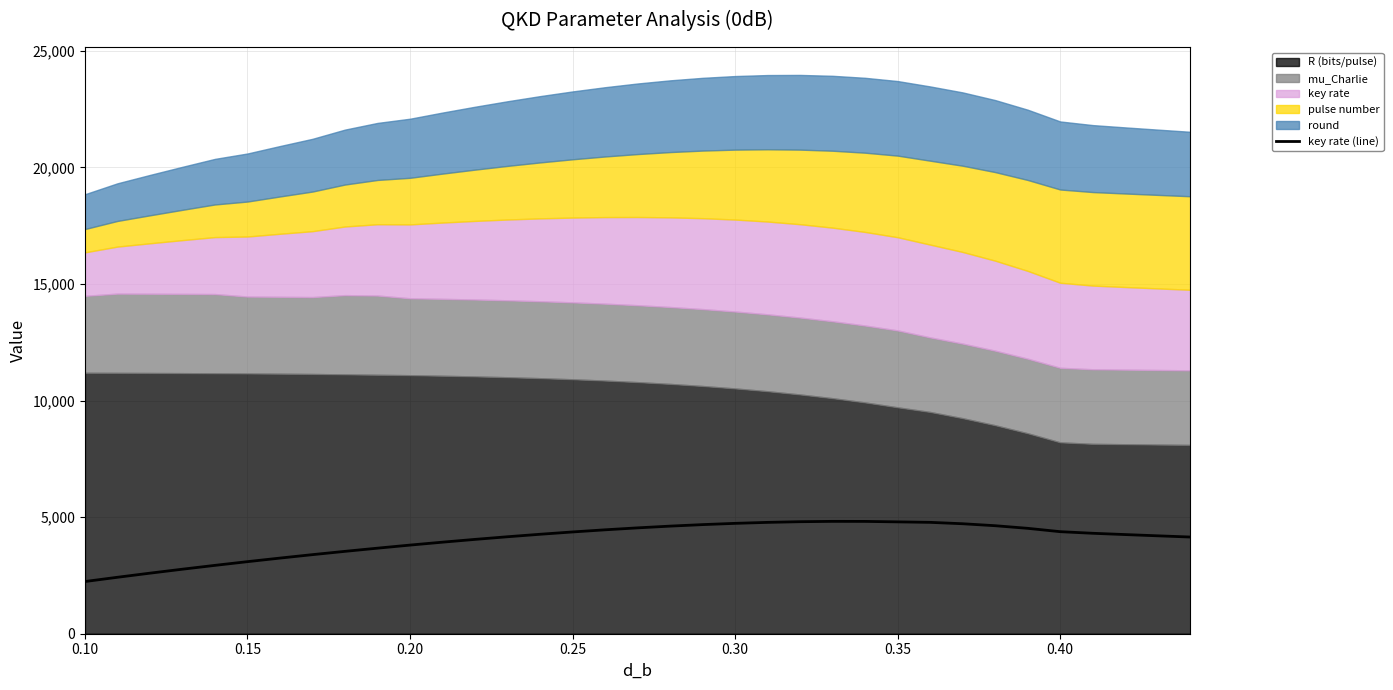

What is the minimum value for key rate (line)?

2238.7